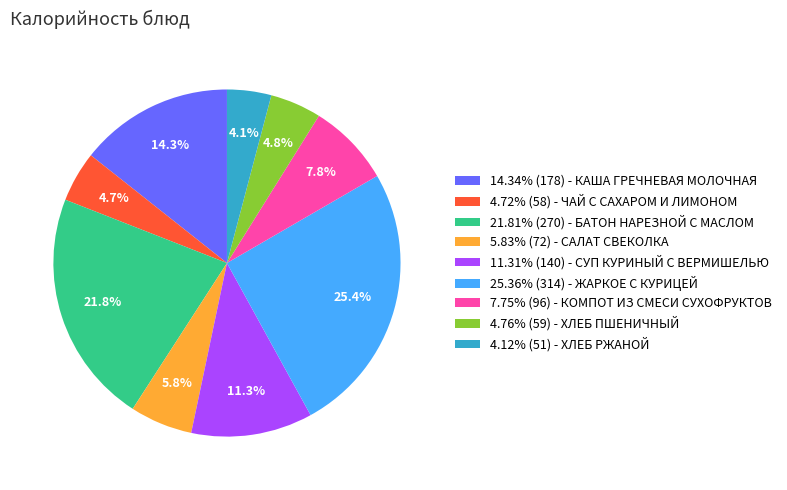

Is 11.31% (140) - СУП КУРИНЫЙ С ВЕРМИШЕЛЬЮ the majority of the pie?

No